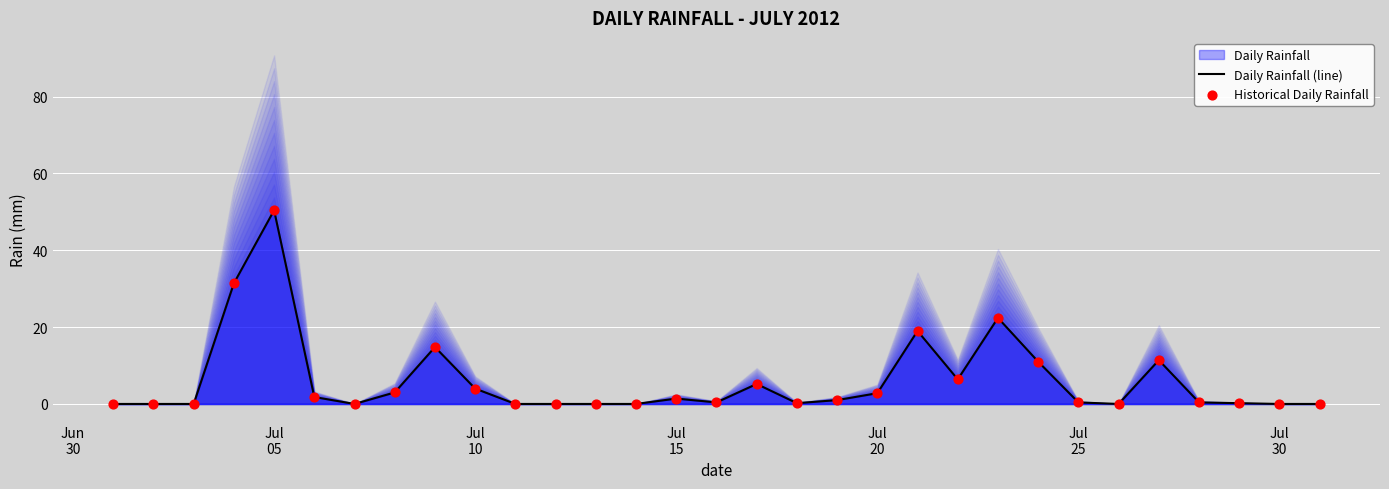

At how many categories does at least one series exceed 8?

7